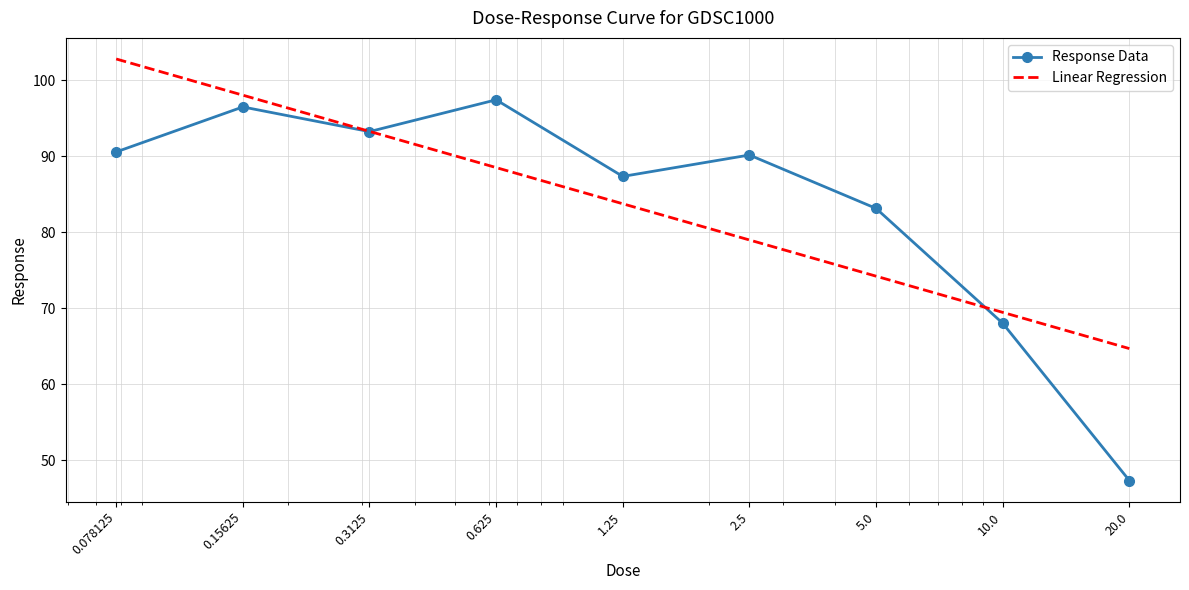

Reading left to right, transcribe all the data shown in this chart.

0.078125=90.5	0.15625=96.5	0.3125=93.2	0.625=97.4	1.25=87.3	2.5=90.1	5.0=83.1	10.0=68.0	20.0=47.3